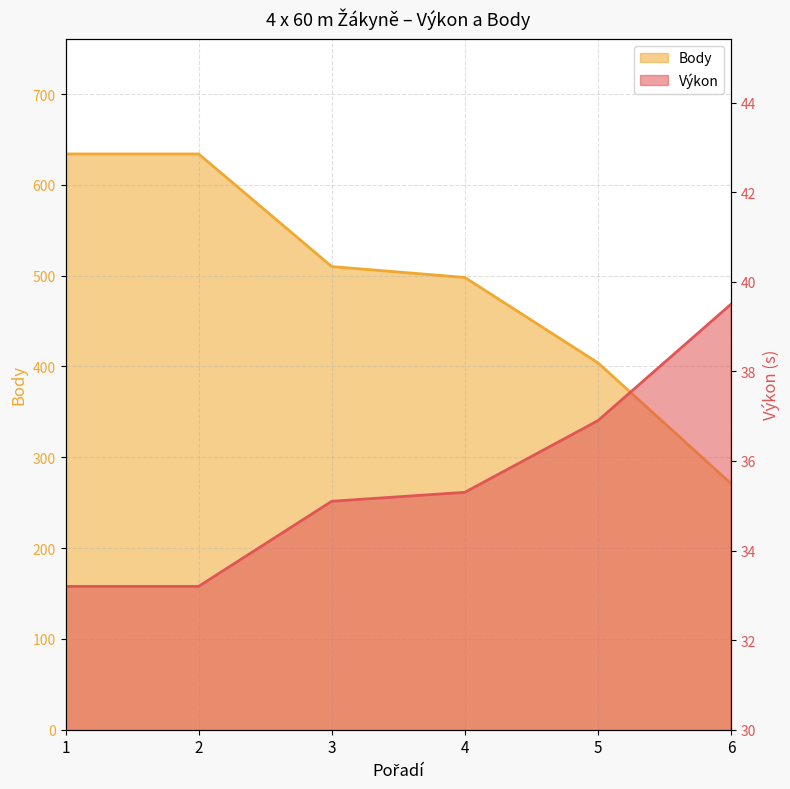

True or false: Výkon has more than 2 interior local peaks.

False